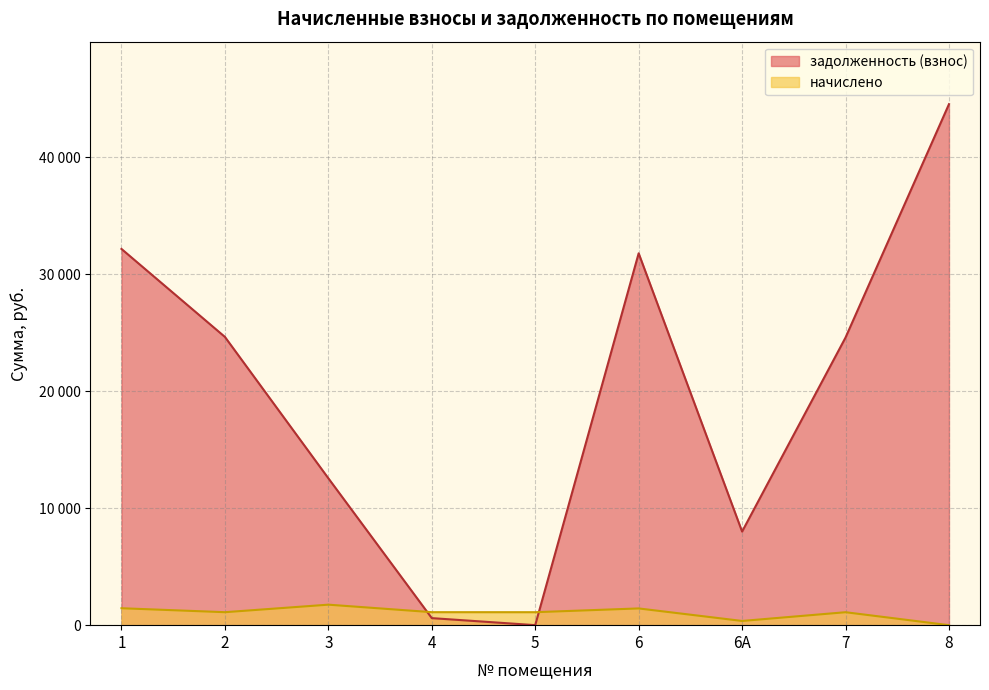

What is the approximate value at 8?

44529.0